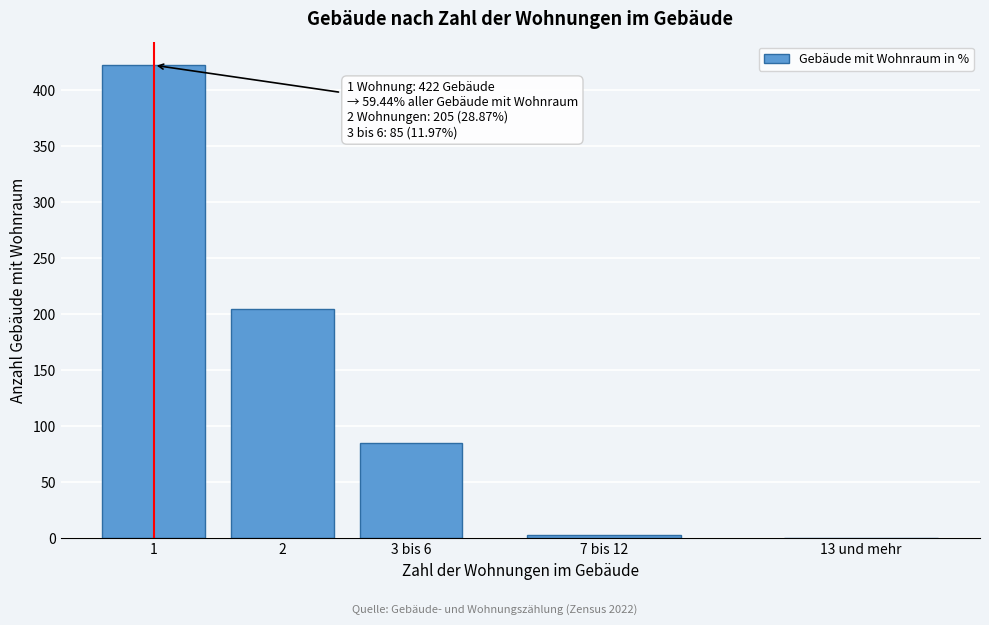

Reading right to left, transcribe all the data shown in this chart.

13 und mehr=0	7 bis 12=3	3 bis 6=85	2=205	1=422